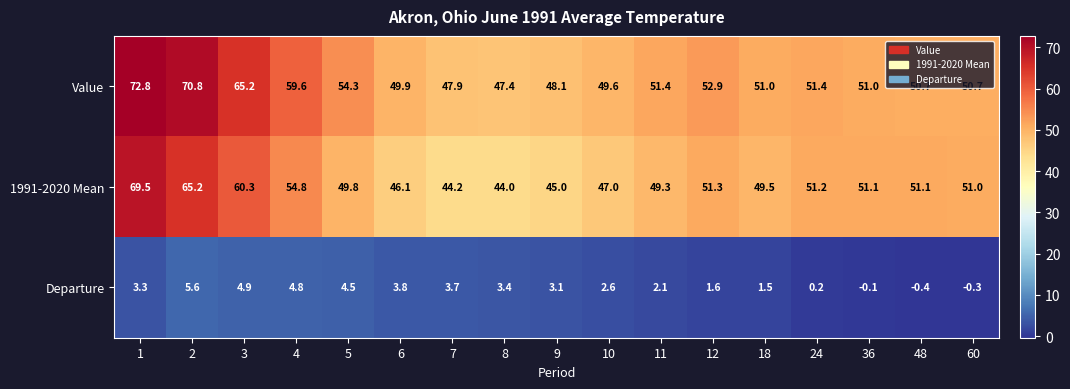

At which label is Departure closest to 2?

11